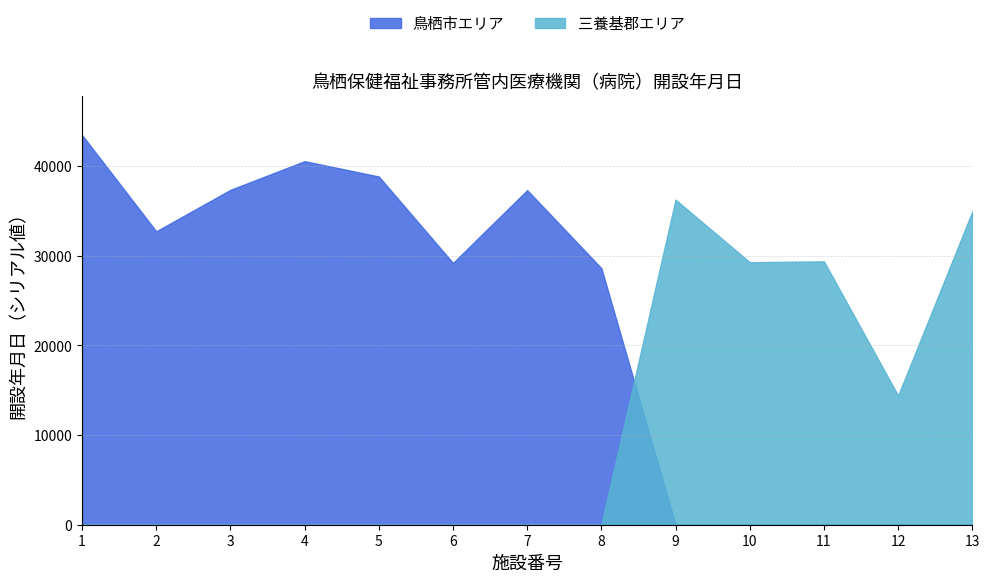

How many times do 鳥栖市エリア and 三養基郡エリア cross each other?

1